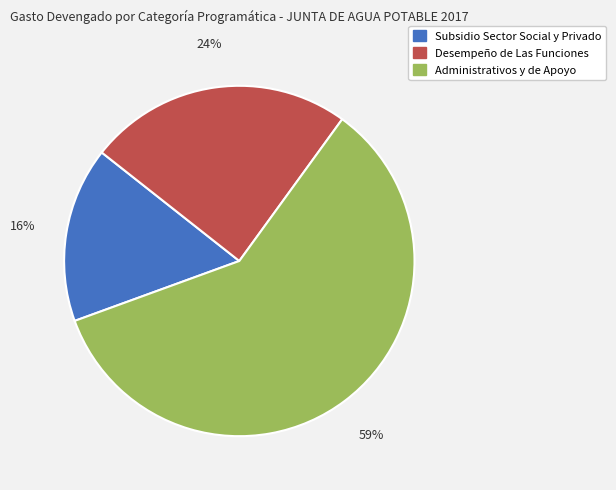

Is there a majority slice in this chart?

Yes